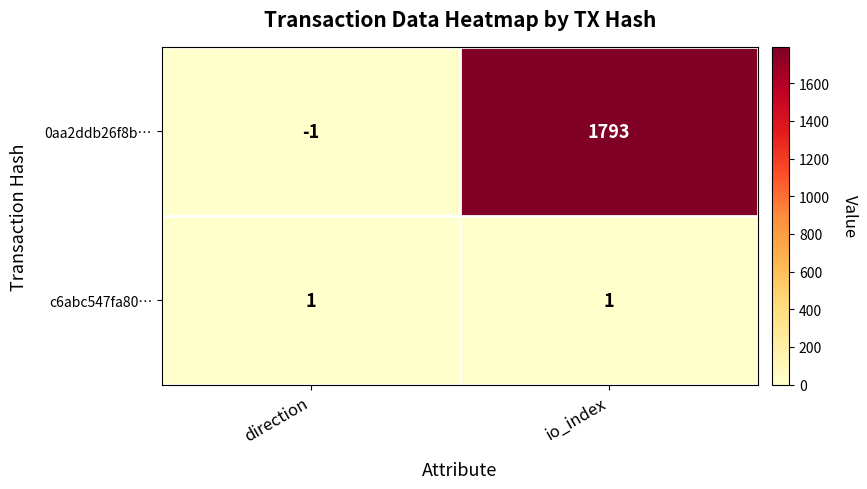

Which series changed the most between direction and io_index?

0aa2ddb26f8b…